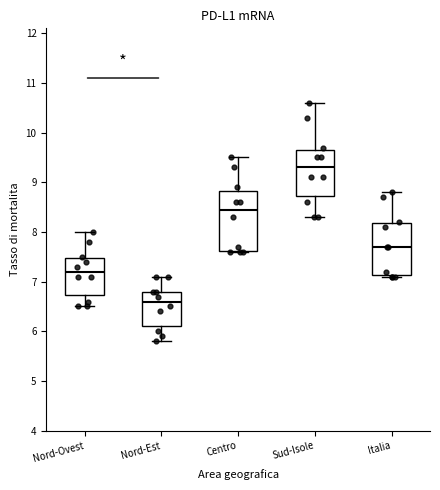

Which box is the tallest, from its lower edge to its upper edge?

Centro